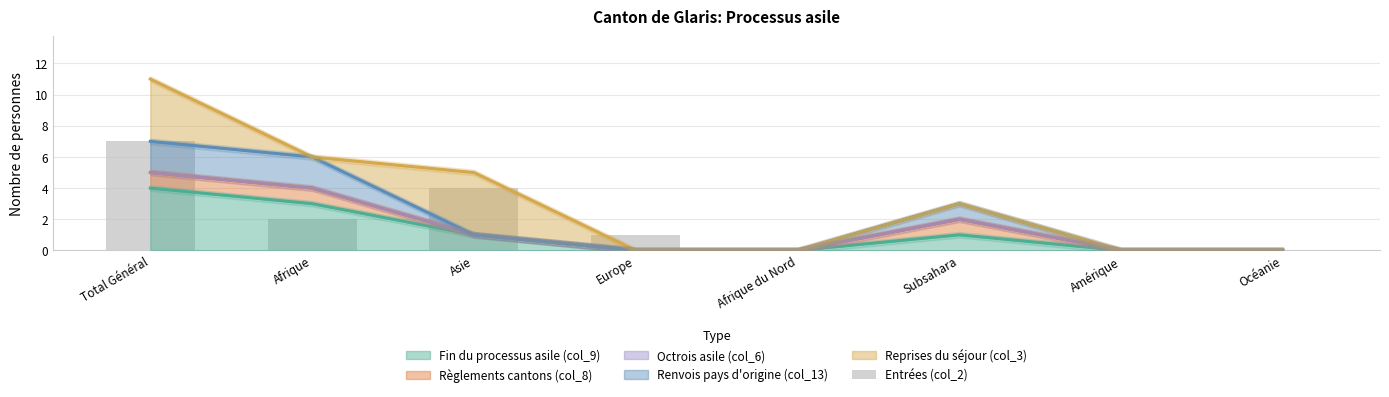

List the labels in order of value, smallest first.

Afrique du Nord, Subsahara, Amérique, Océanie, Europe, Afrique, Asie, Total Général